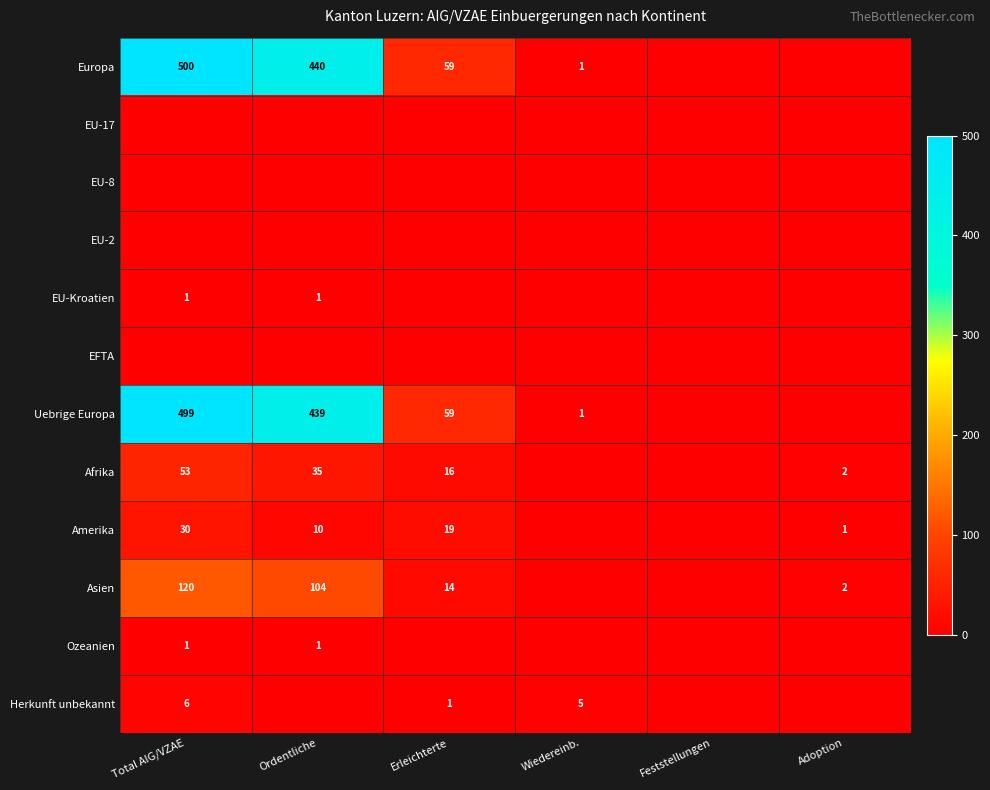

What is the spread (max minus min) of values at Adoption?

2